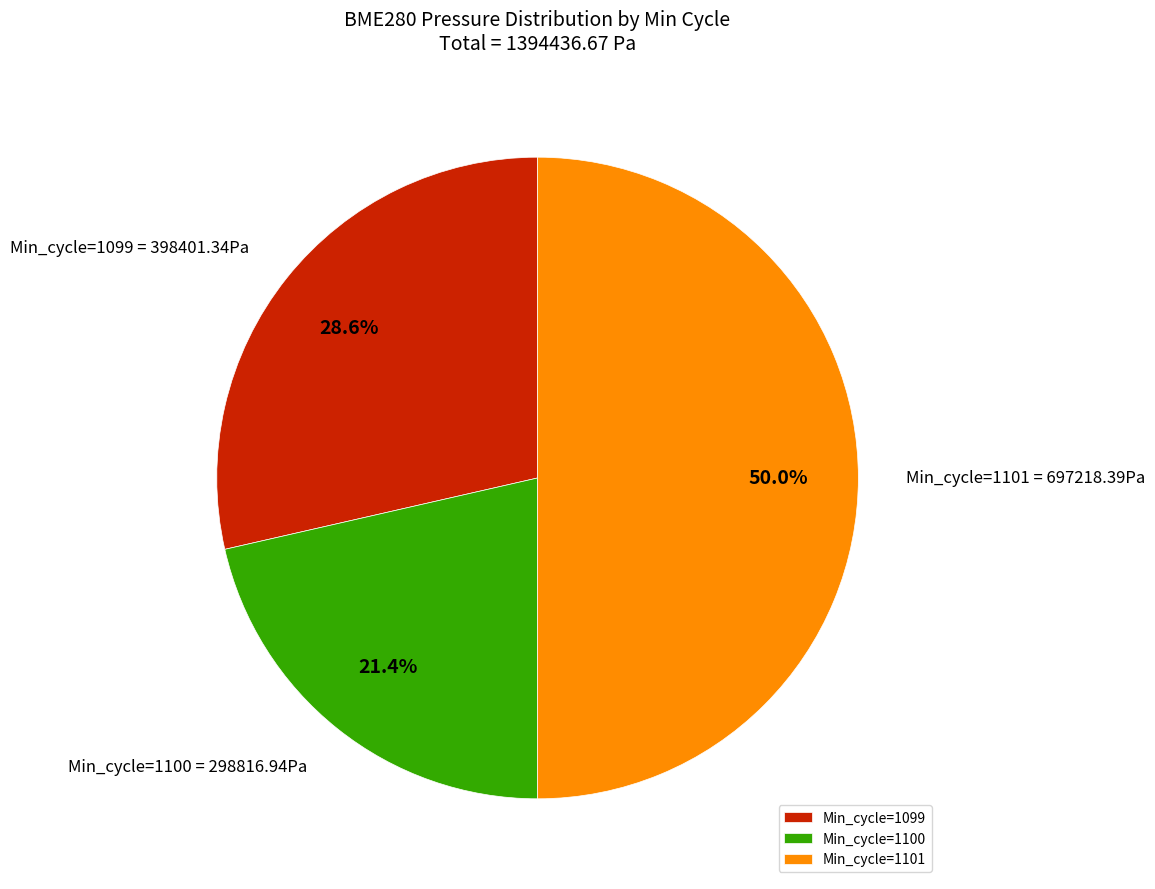

What is the ratio of the value at Min_cycle=1101 to the value at Min_cycle=1100?

2.3